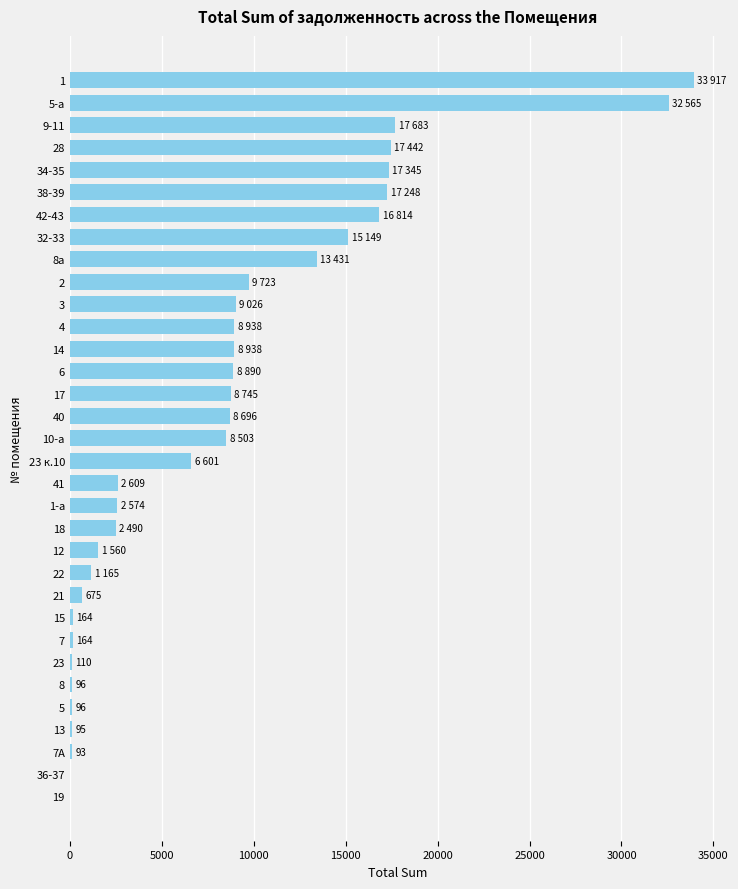

The value at 22 is 1166.0. True or false?

True